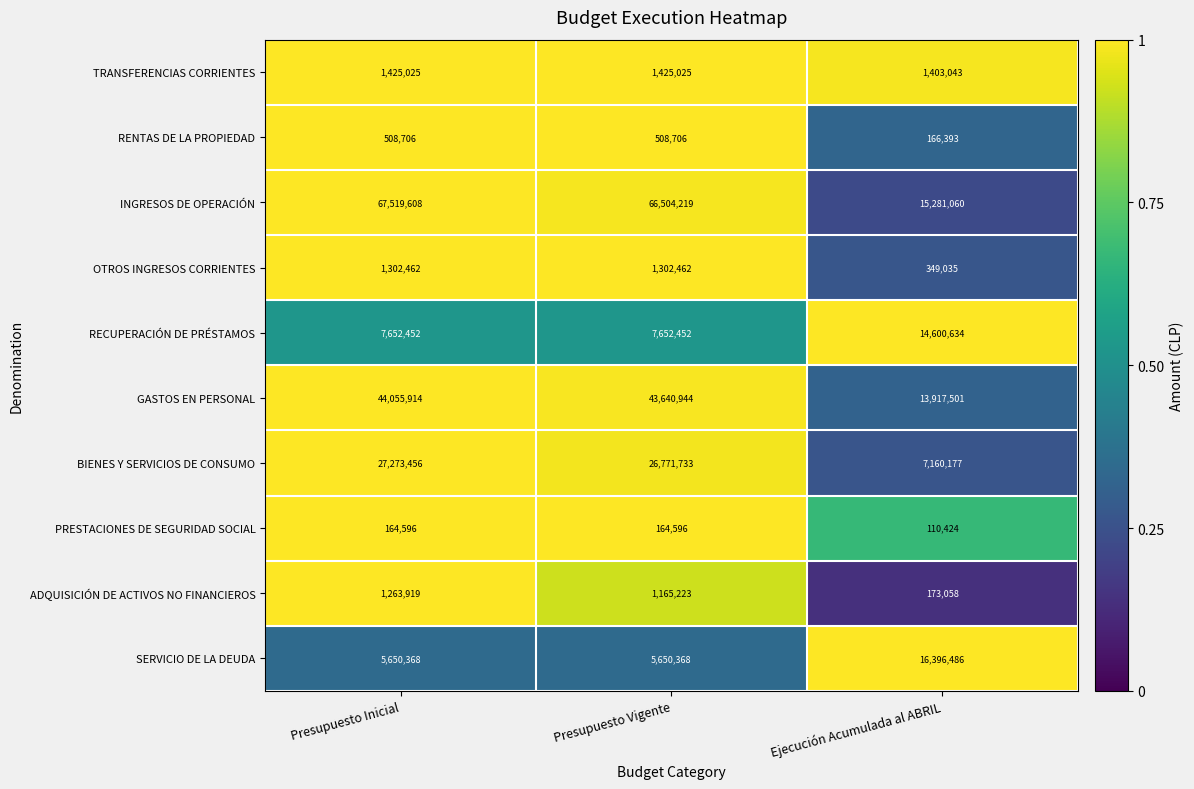

Between Presupuesto Inicial and Ejecución Acumulada al ABRIL, which series saw the biggest shift?

INGRESOS DE OPERACIÓN